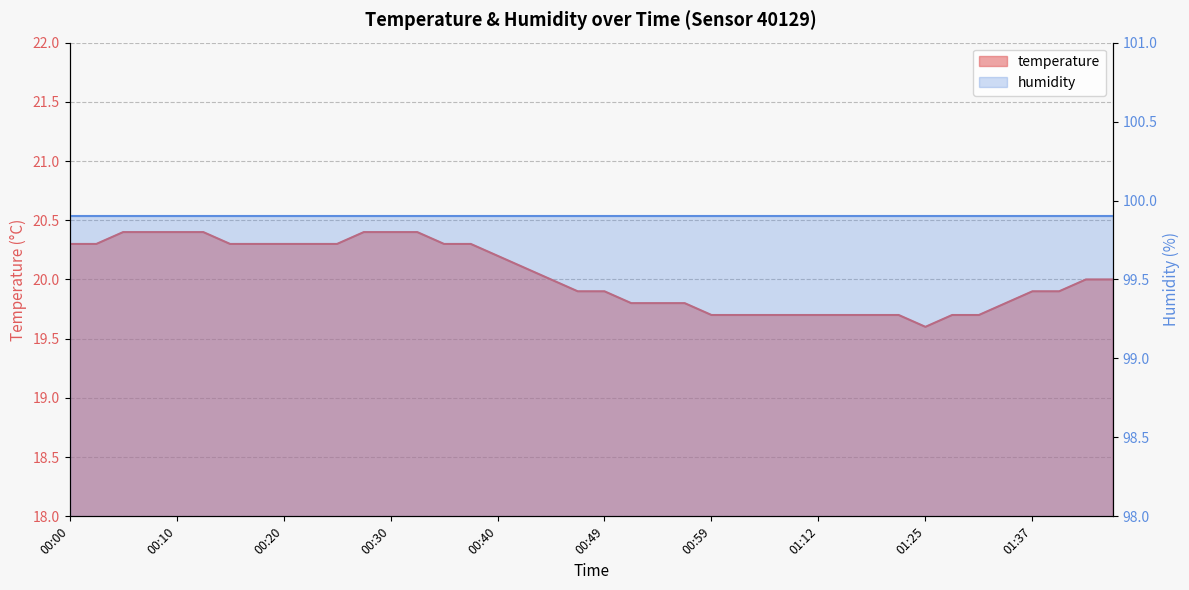

Reading right to left, list all the values displayed in this chart.

01:45=20.0	01:42=20.0	01:40=19.9	01:37=19.9	01:35=19.8	01:32=19.7	01:30=19.7	01:25=19.6	01:20=19.7	01:17=19.7	01:15=19.7	01:12=19.7	01:07=19.7	01:04=19.7	01:02=19.7	00:59=19.7	00:57=19.8	00:54=19.8	00:52=19.8	00:49=19.9	00:47=19.9	00:44=20.0	00:42=20.1	00:40=20.2	00:37=20.3	00:35=20.3	00:32=20.4	00:30=20.4	00:27=20.4	00:25=20.3	00:23=20.3	00:20=20.3	00:18=20.3	00:15=20.3	00:13=20.4	00:10=20.4	00:08=20.4	00:05=20.4	00:03=20.3	00:00=20.3